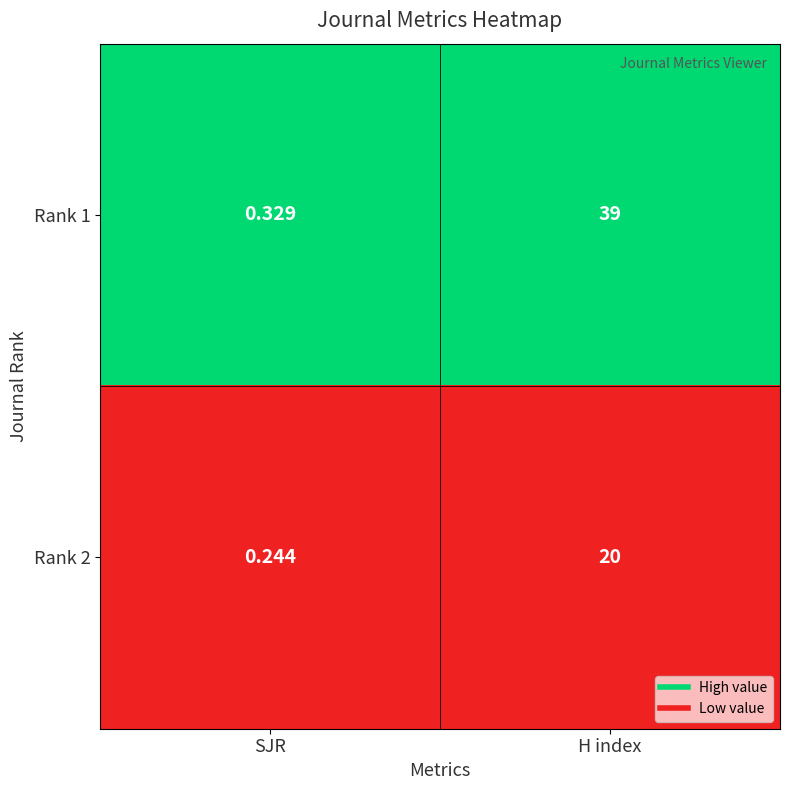

Where is Rank 1 nearest to the value 19?

SJR